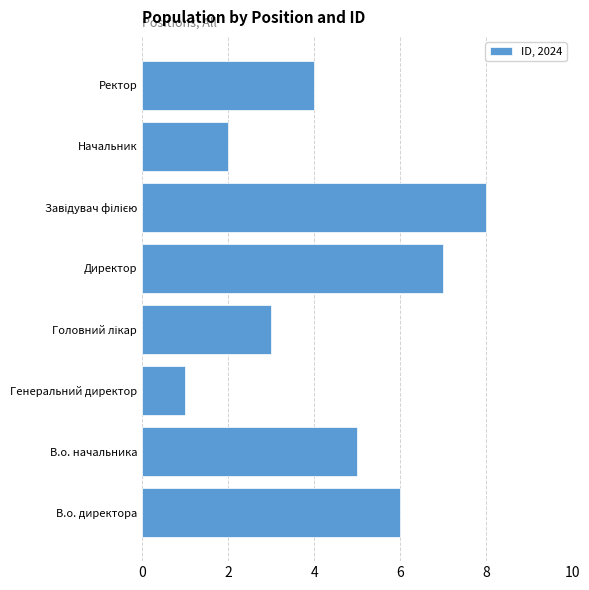

How many data points are less than 5?

4